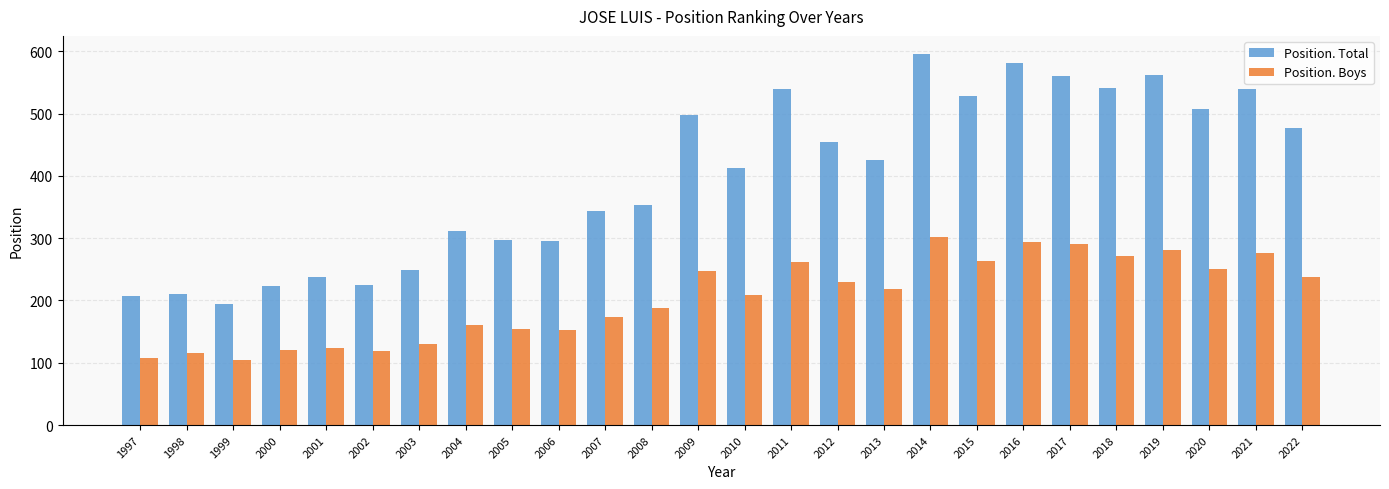

What are all the series names shown in the legend?

Position. Total, Position. Boys